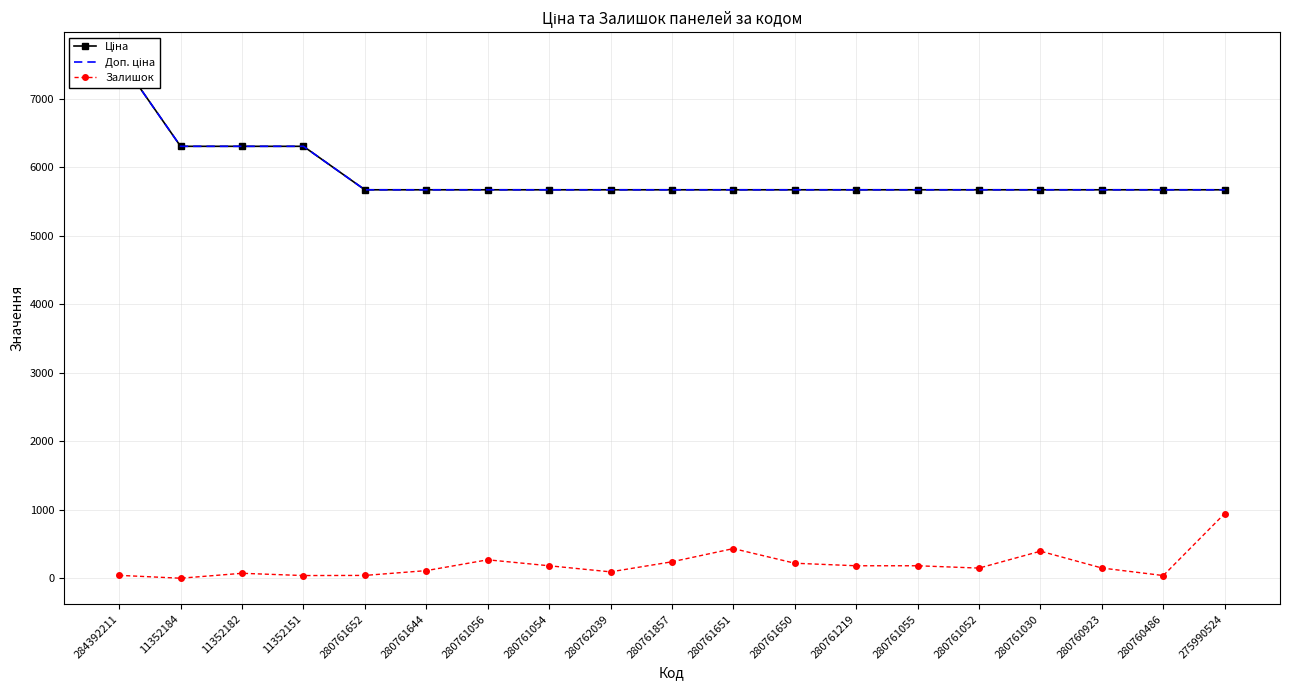

Reading left to right, list all the values displayed in this chart.

Ціна: 284392211=7596.5	11352184=6308.8	11352182=6308.8	11352151=6308.8	280761652=5673.8	280761644=5673.8	280761056=5673.8	280761054=5673.8	280762039=5673.8	280761857=5673.8	280761651=5673.8	280761650=5673.8	280761219=5673.8	280761055=5673.8	280761052=5673.8	280761030=5673.8	280760923=5673.8	280760486=5673.8	275990524=5673.8
Доп. ціна: 284392211=7596.5	11352184=6308.8	11352182=6308.8	11352151=6308.8	280761652=5673.8	280761644=5673.8	280761056=5673.8	280761054=5673.8	280762039=5673.8	280761857=5673.8	280761651=5673.8	280761650=5673.8	280761219=5673.8	280761055=5673.8	280761052=5673.8	280761030=5673.8	280760923=5673.8	280760486=5673.8	275990524=5673.8
Залишок: 284392211=43.0	11352184=1.0	11352182=73.0	11352151=40.0	280761652=42.0	280761644=112.0	280761056=270.0	280761054=183.0	280762039=94.0	280761857=241.0	280761651=434.0	280761650=220.0	280761219=183.0	280761055=183.0	280761052=149.0	280761030=396.0	280760923=150.0	280760486=40.0	275990524=946.0